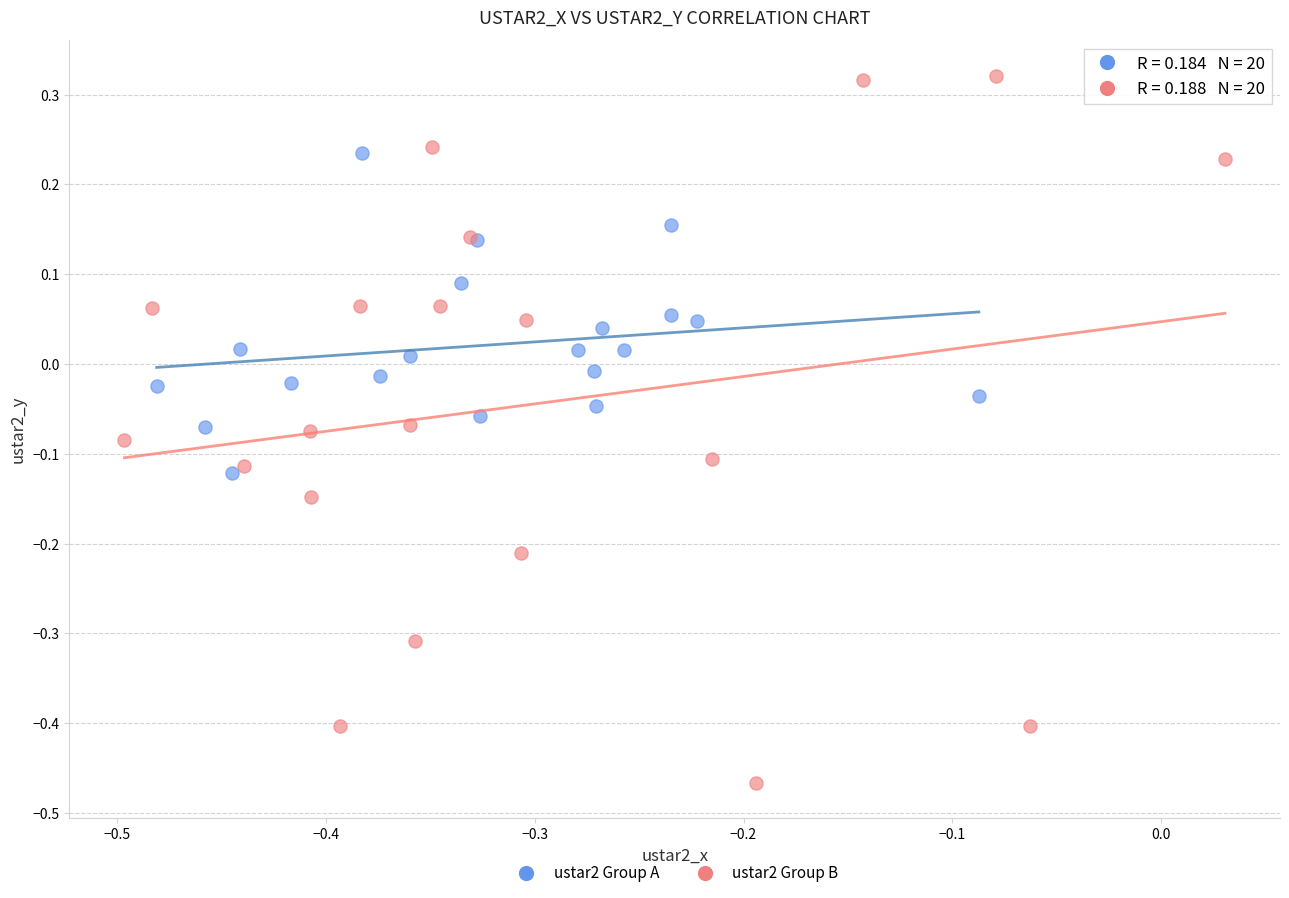

Which series reaches the maximum Y coordinate?

ustar2 Group B